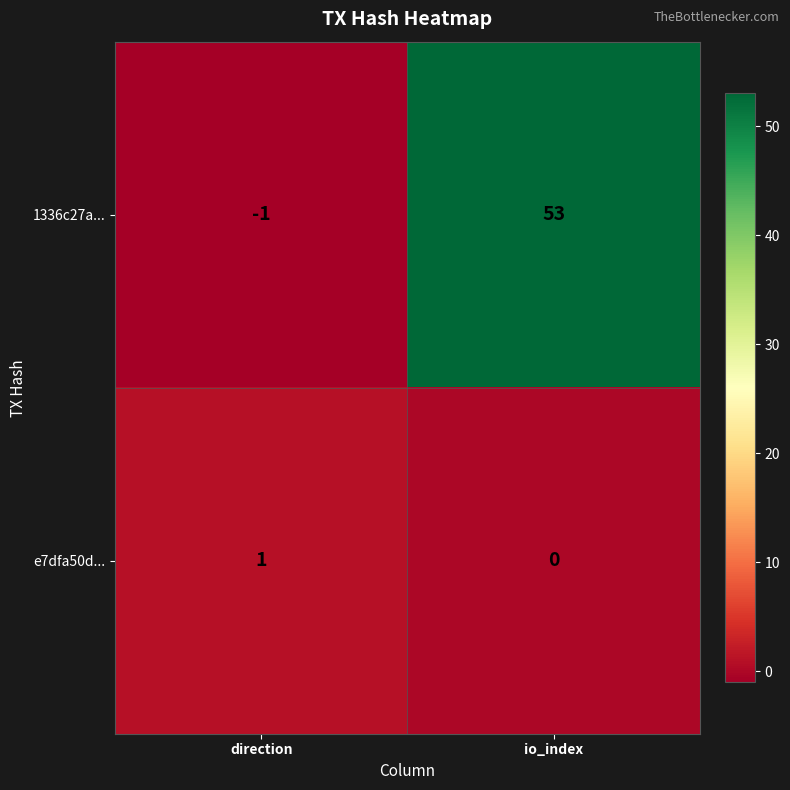

At how many categories does at least one series exceed 16?

1